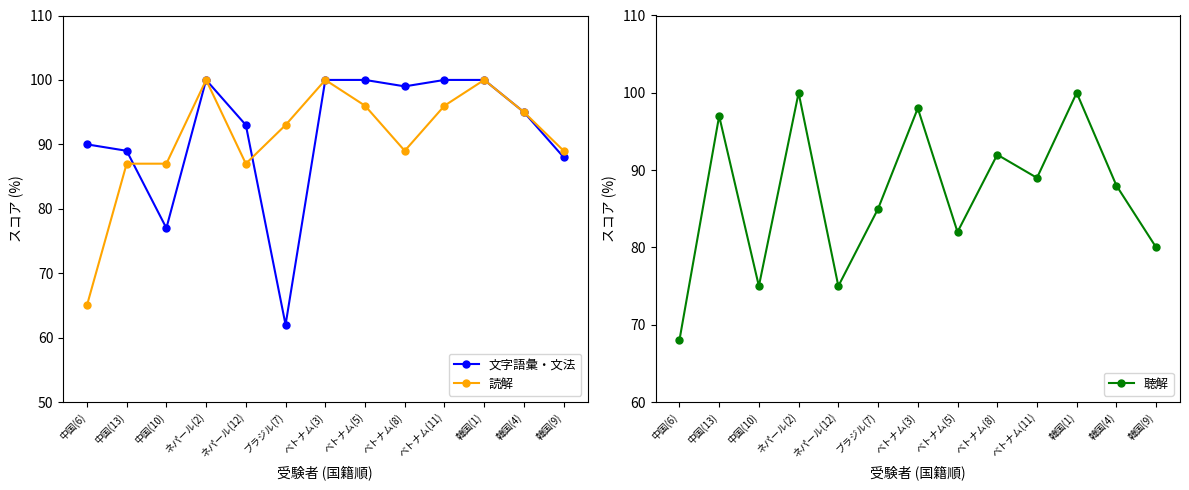

Where is 読解 nearest to the value 82?

中国(13)